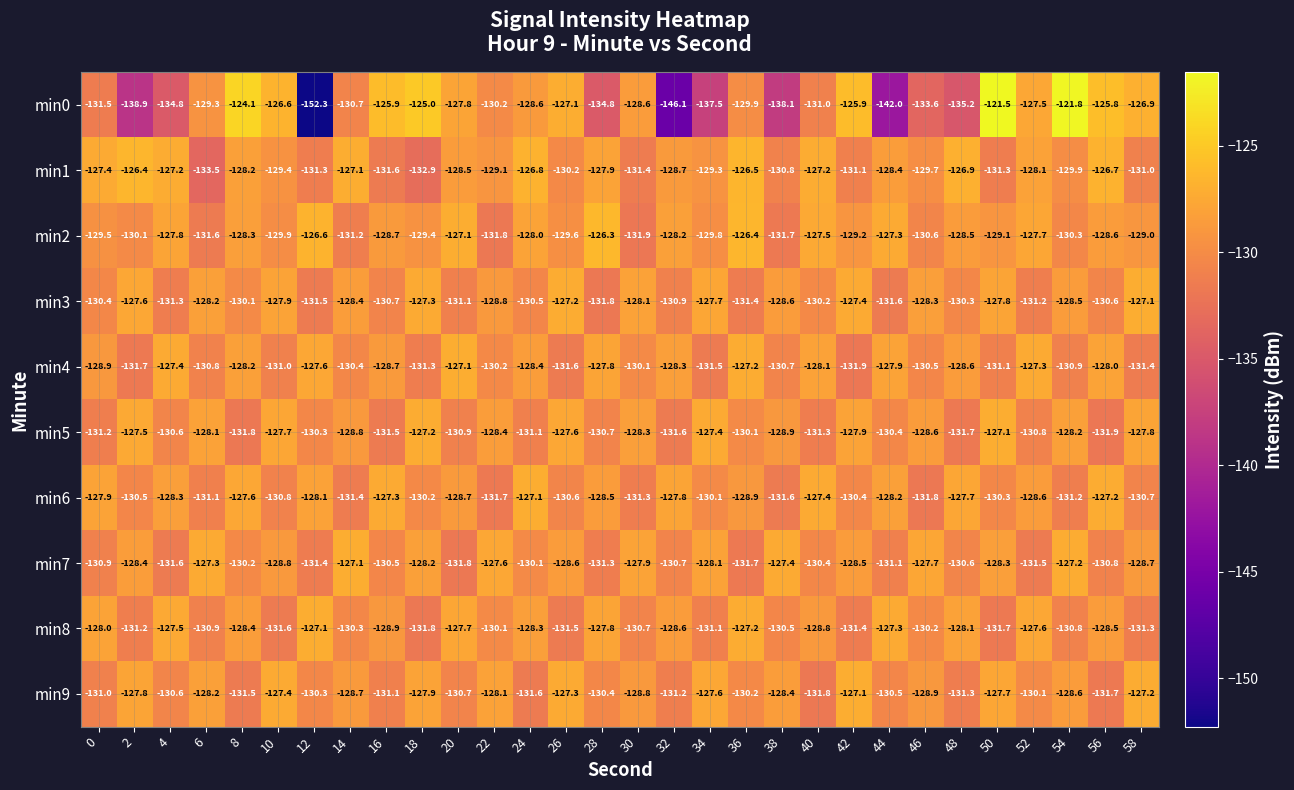

The min7 series shows -131.3 at 28. True or false?

True